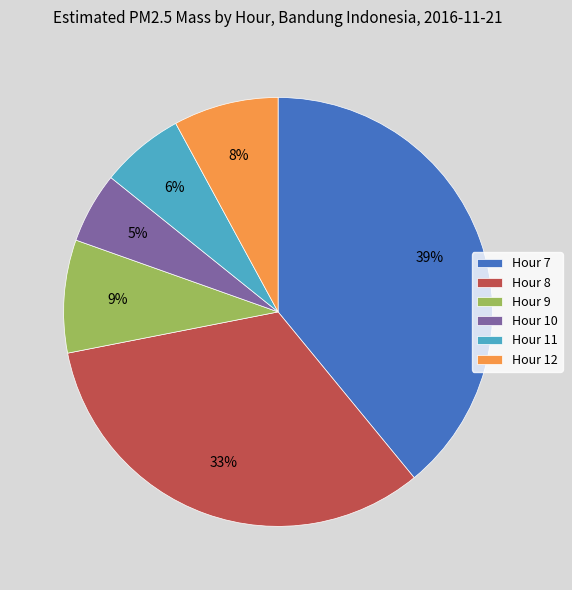

Which slice is the smallest?

Hour 10